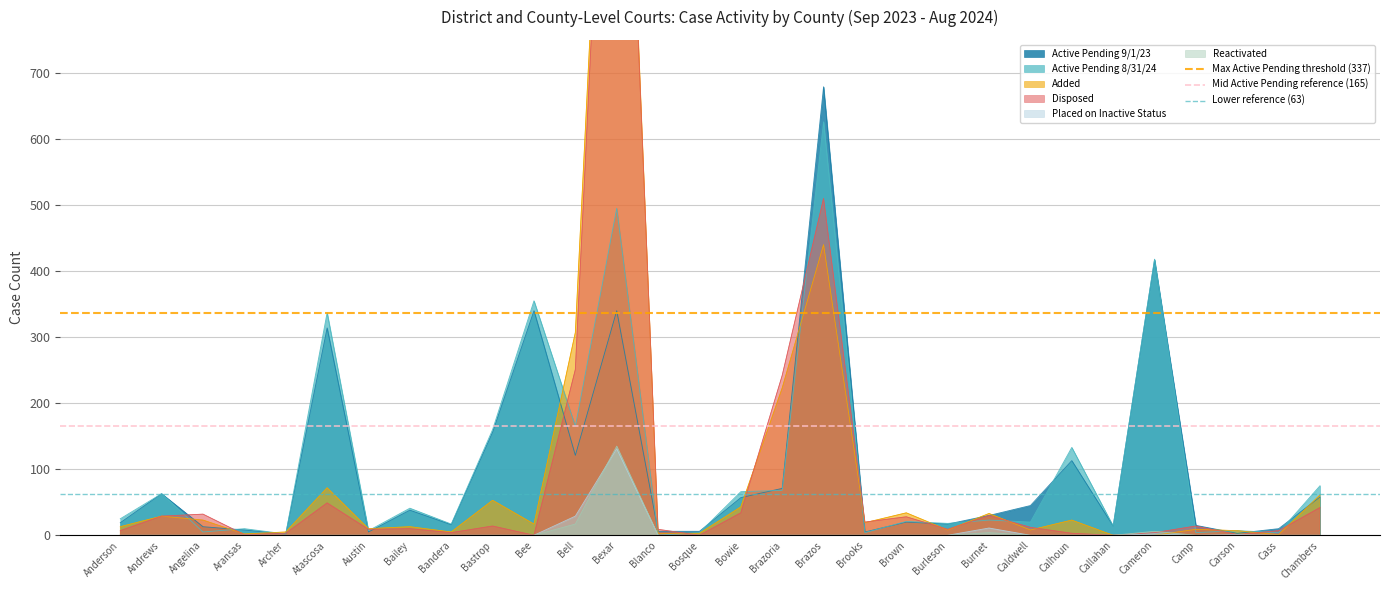

What is the approximate value of Max Active Pending threshold (337) at Anderson?

337